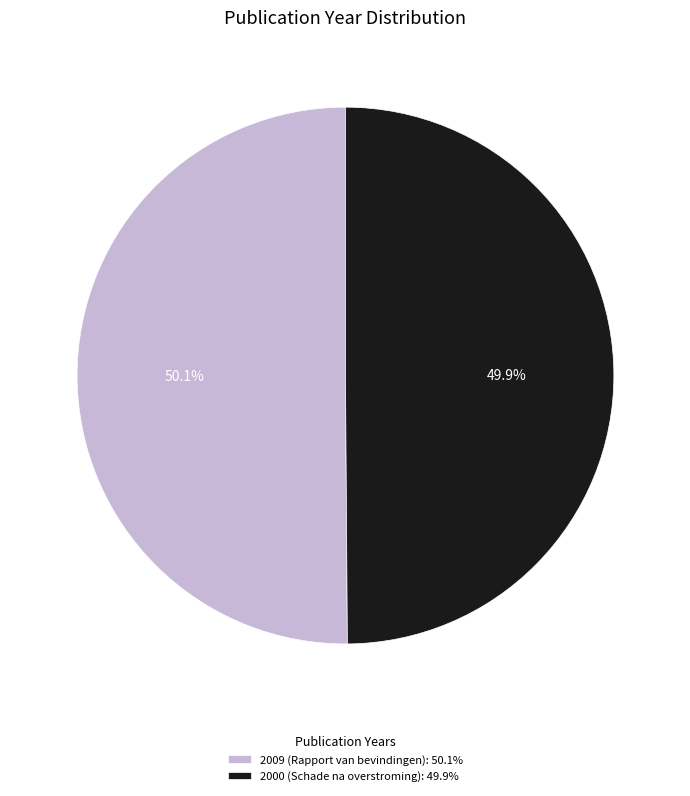

Count the number of slices in the pie.

2